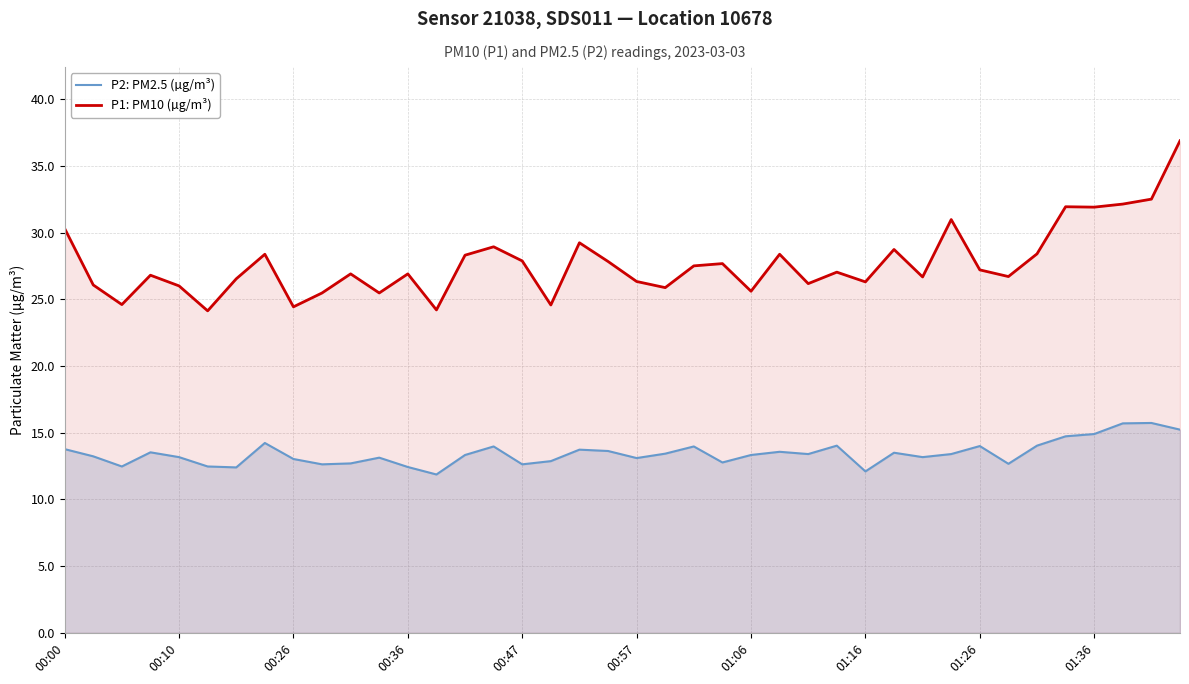

The value of P1: PM10 (µg/m³) at 00:47 is 27.9. True or false?

True